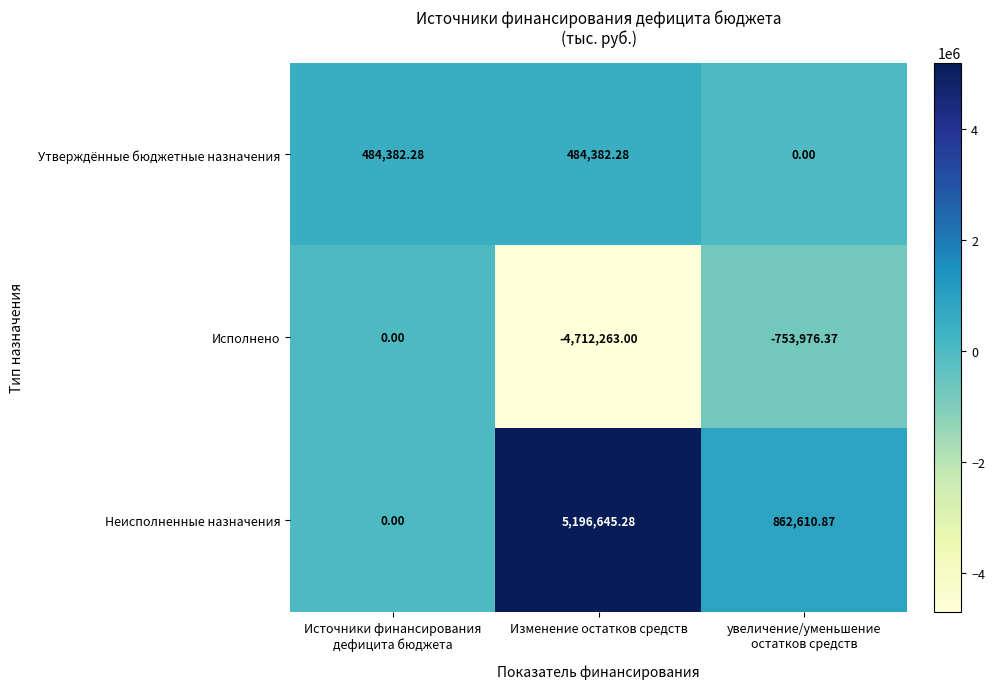

At which category does the chart reach its peak across all series?

Изменение остатков средств